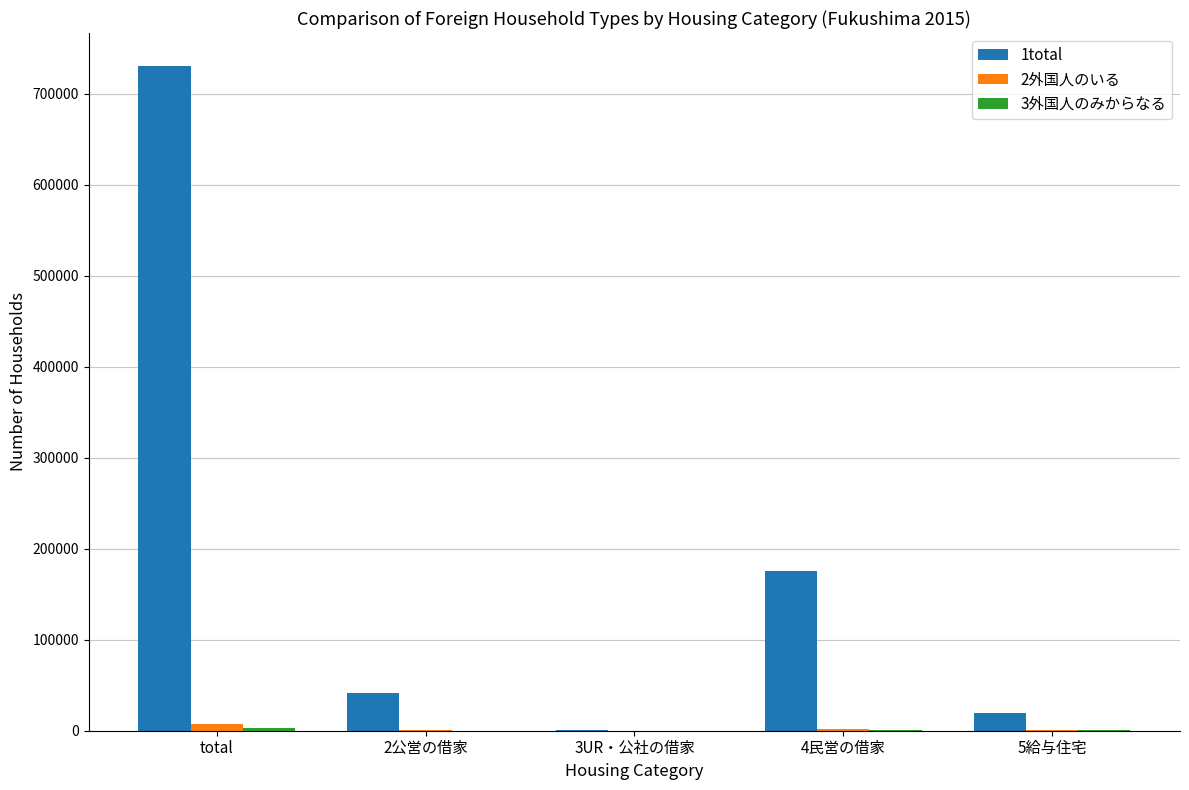

Is it true that 1total equals 327401 at total?

False